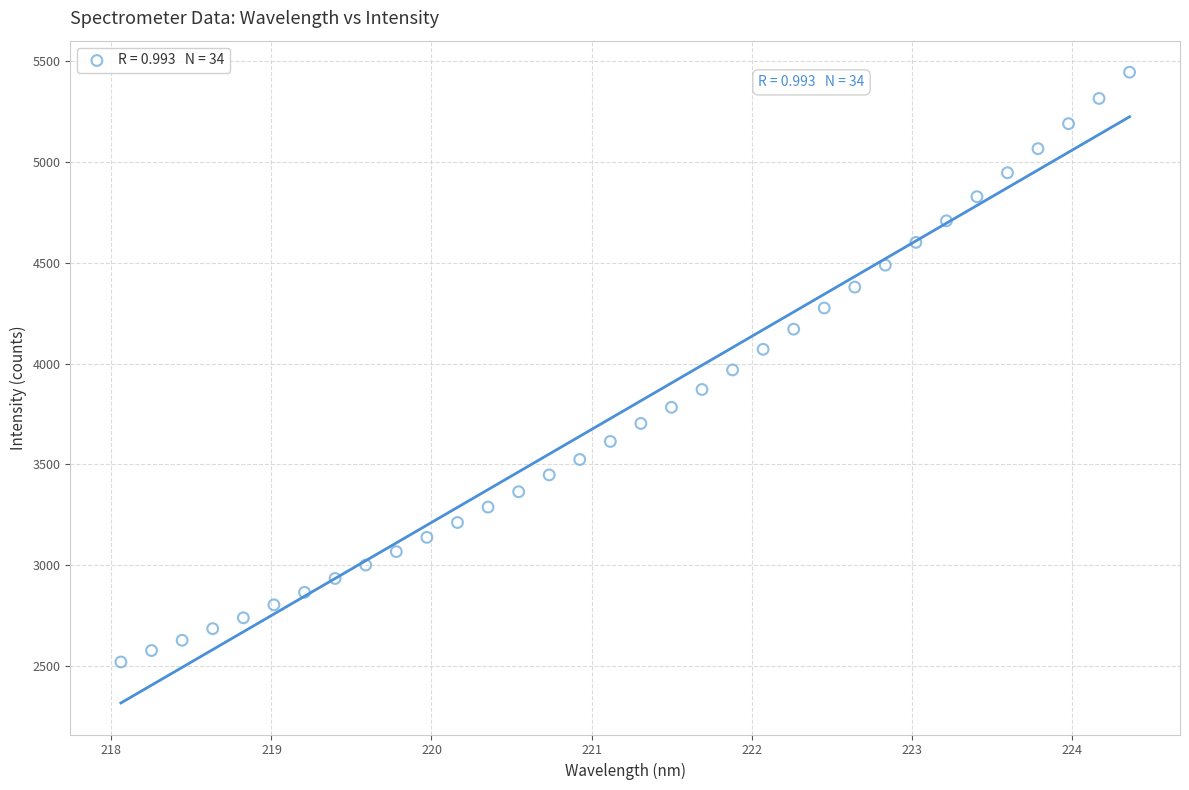

What is the range of Y values (max minus min)?

2927.2